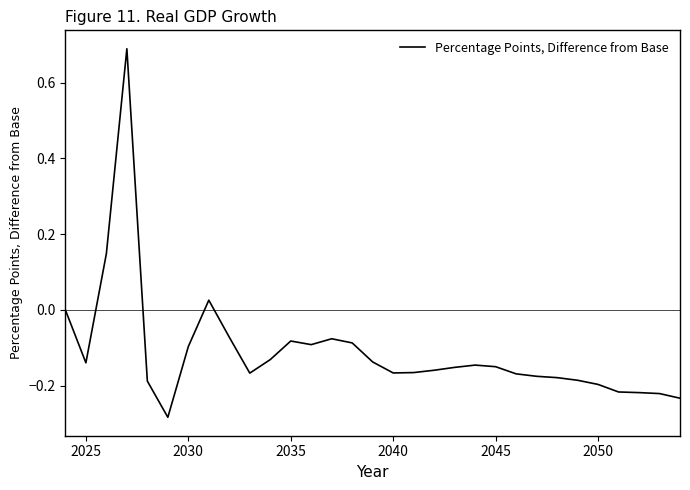

What is the greatest value displayed?

0.7